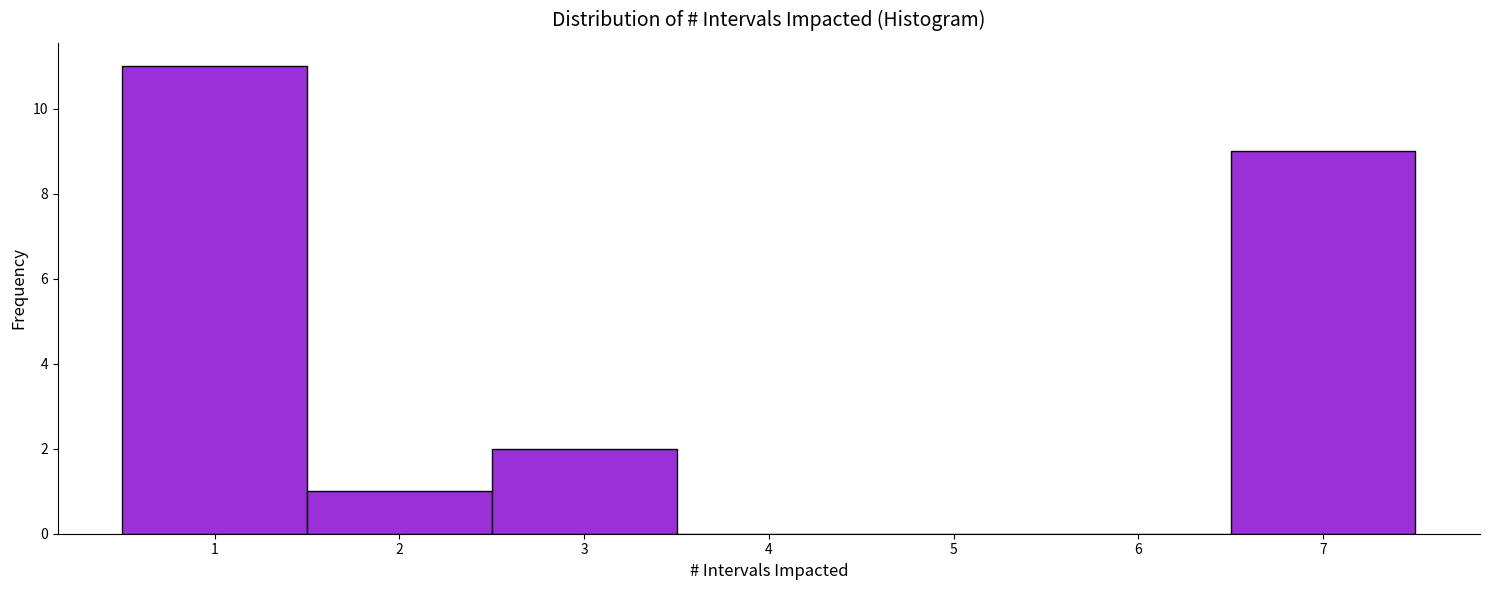

Over which range of the x-axis is the bar tallest?

0.5 to 1.5